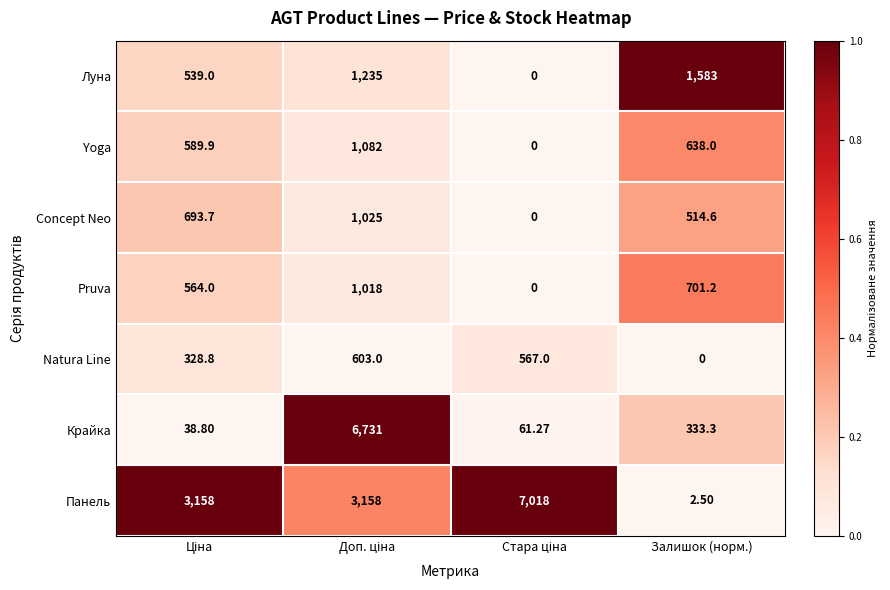

Rank the series by their maximum value, from highest to lowest.

Панель, Крайка, Луна, Yoga, Concept Neo, Pruva, Natura Line